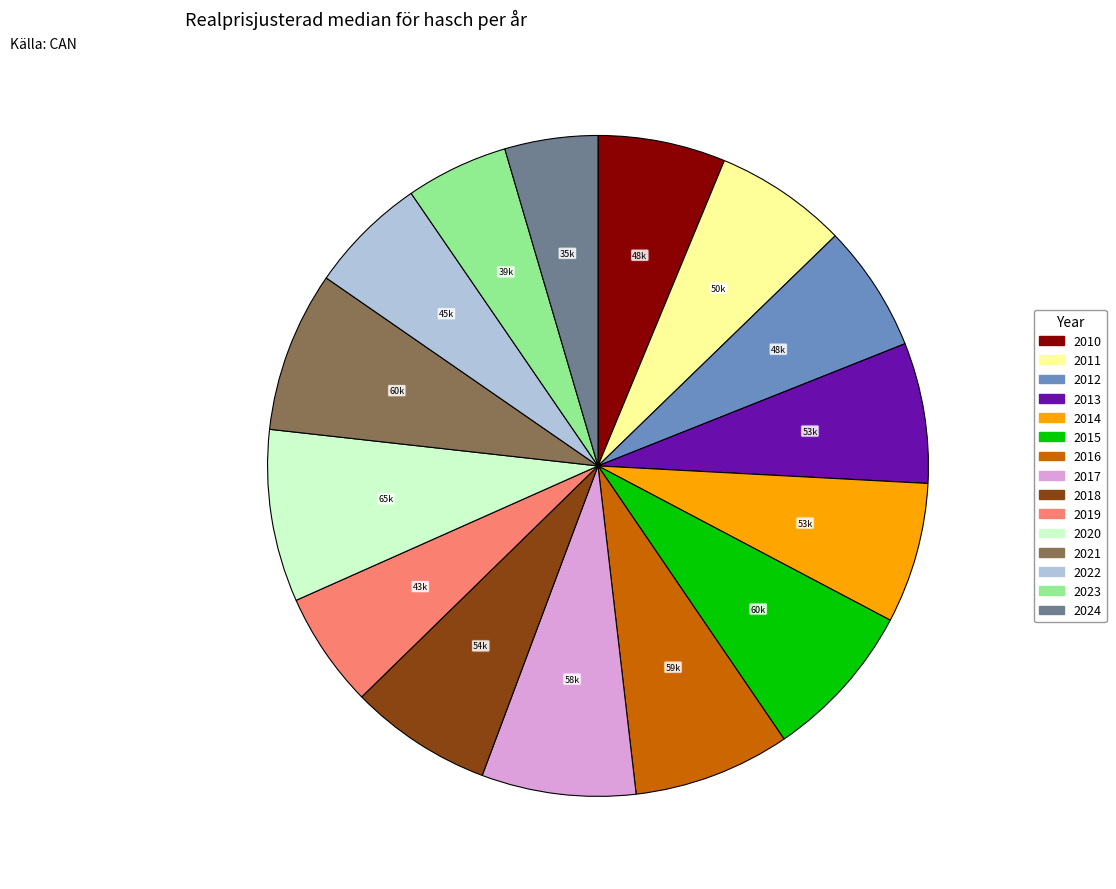

Is the sum of 2019 and 2012 greater than half?

No